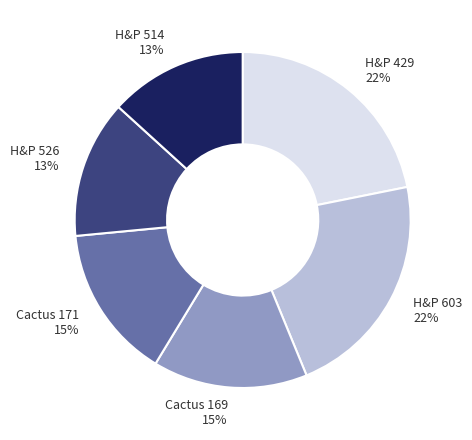

Approximately how many times larger is the value at H&P 603 compared to H&P 526?

1.7